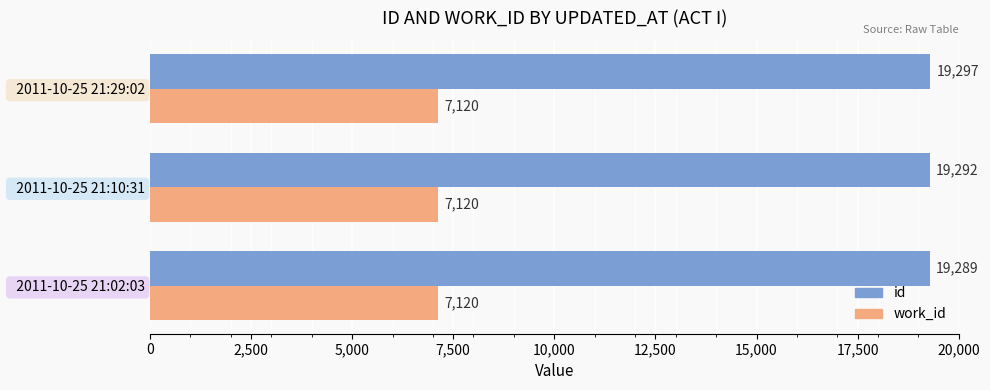

Which series has the largest total across all categories?

id